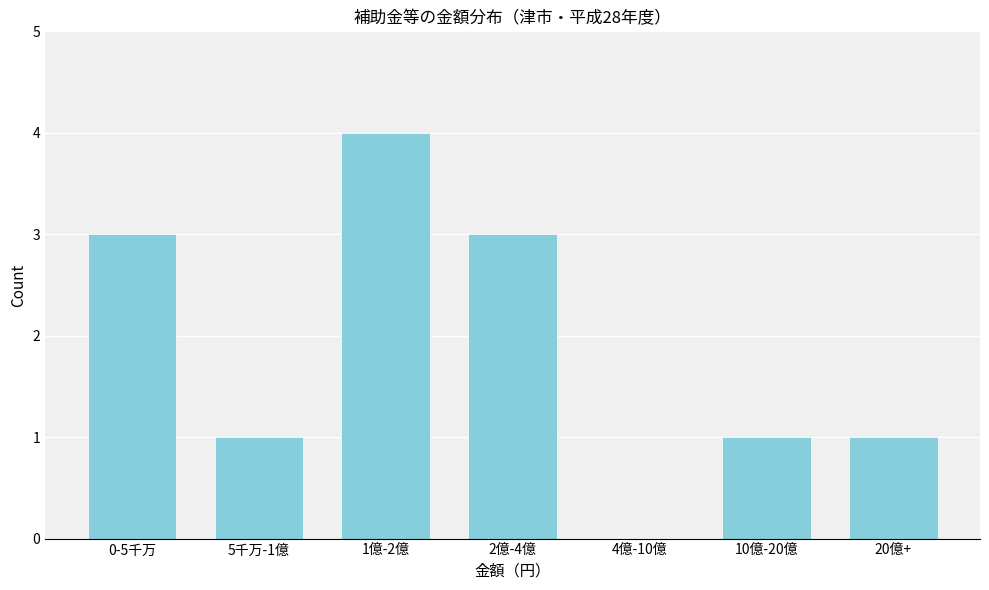

Reading left to right, what are all the values shown in this chart?

0-5千万=3	5千万-1億=1	1億-2億=4	2億-4億=3	4億-10億=0	10億-20億=1	20億+=1